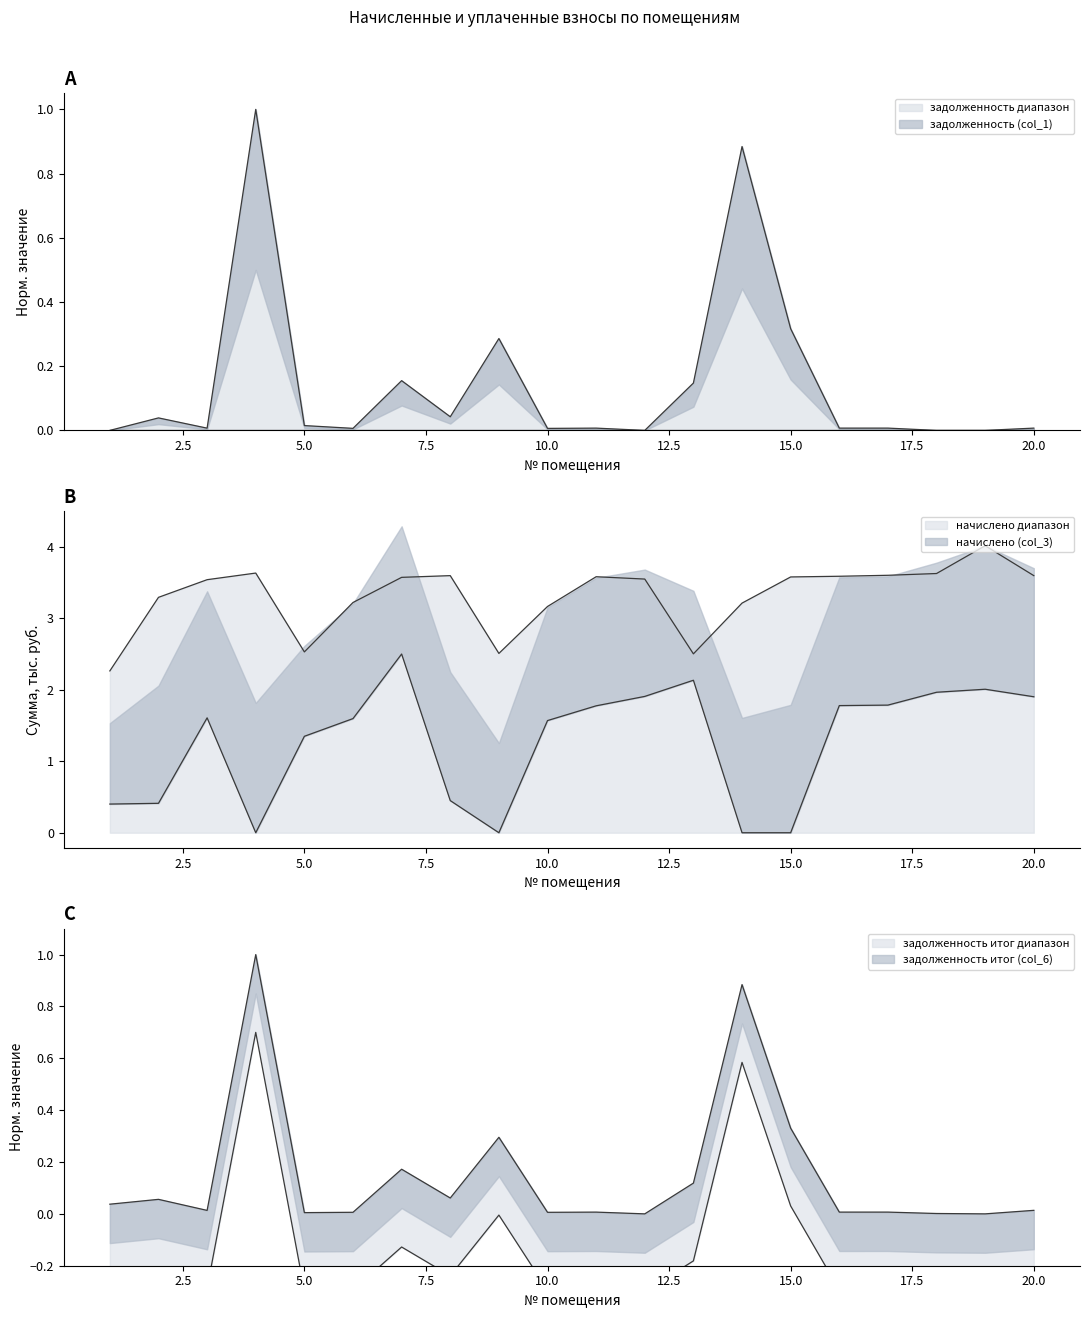

How many lines are shown in the chart?

4